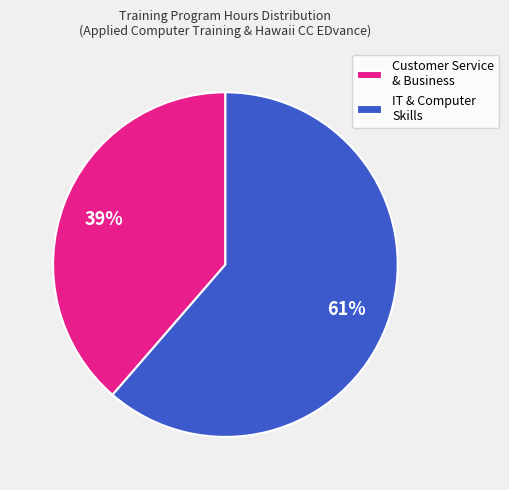

Do IT & Computer Skills and Customer Service & Business together represent more than half of the pie?

Yes